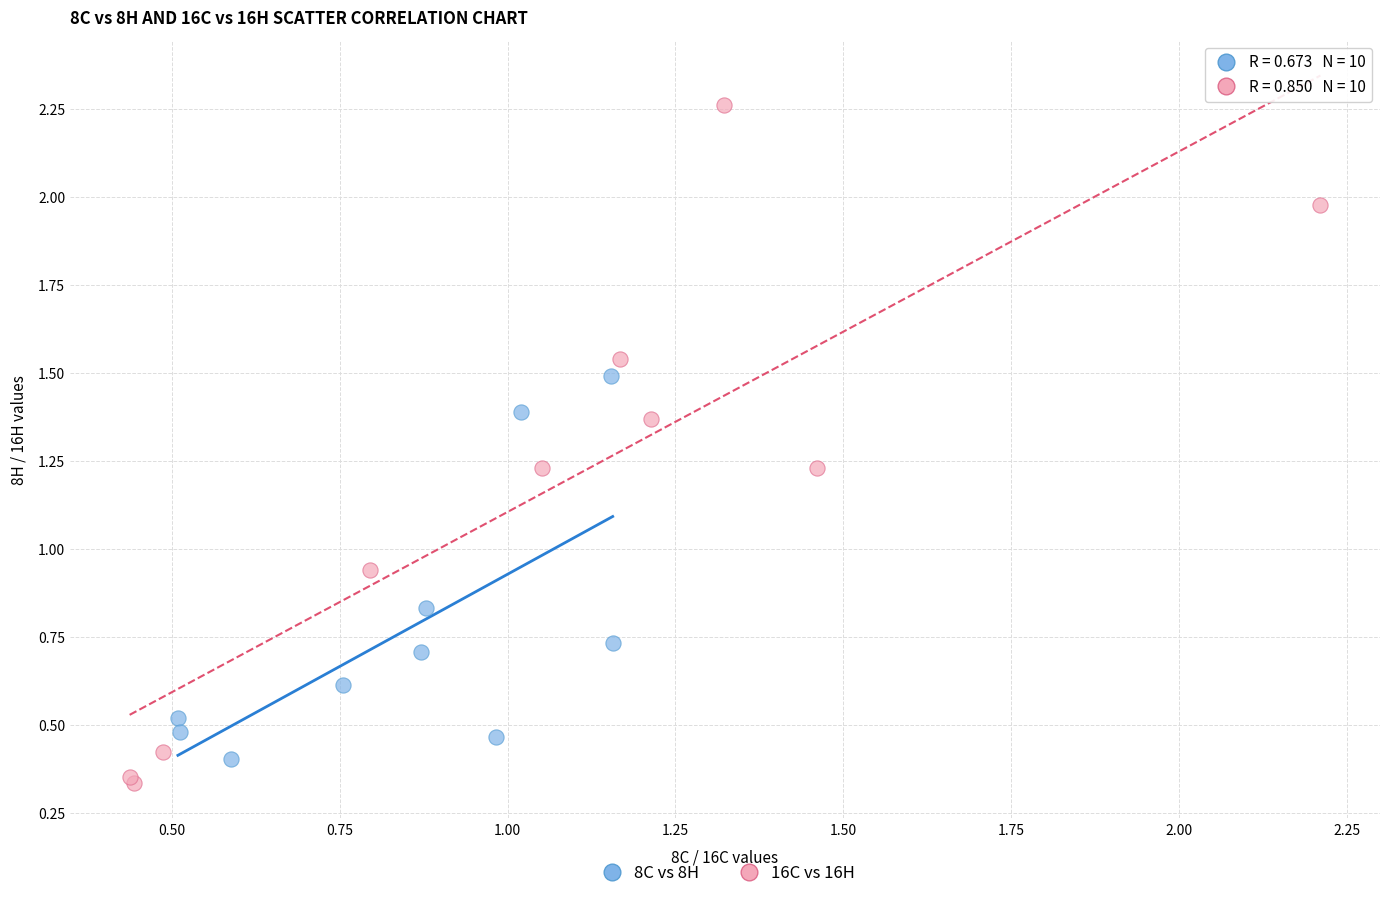

Which series contains the highest Y value?

16C vs 16H